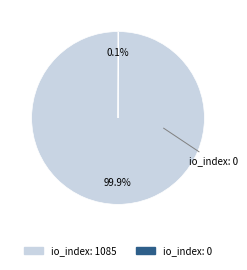

Is there a majority slice in this chart?

Yes